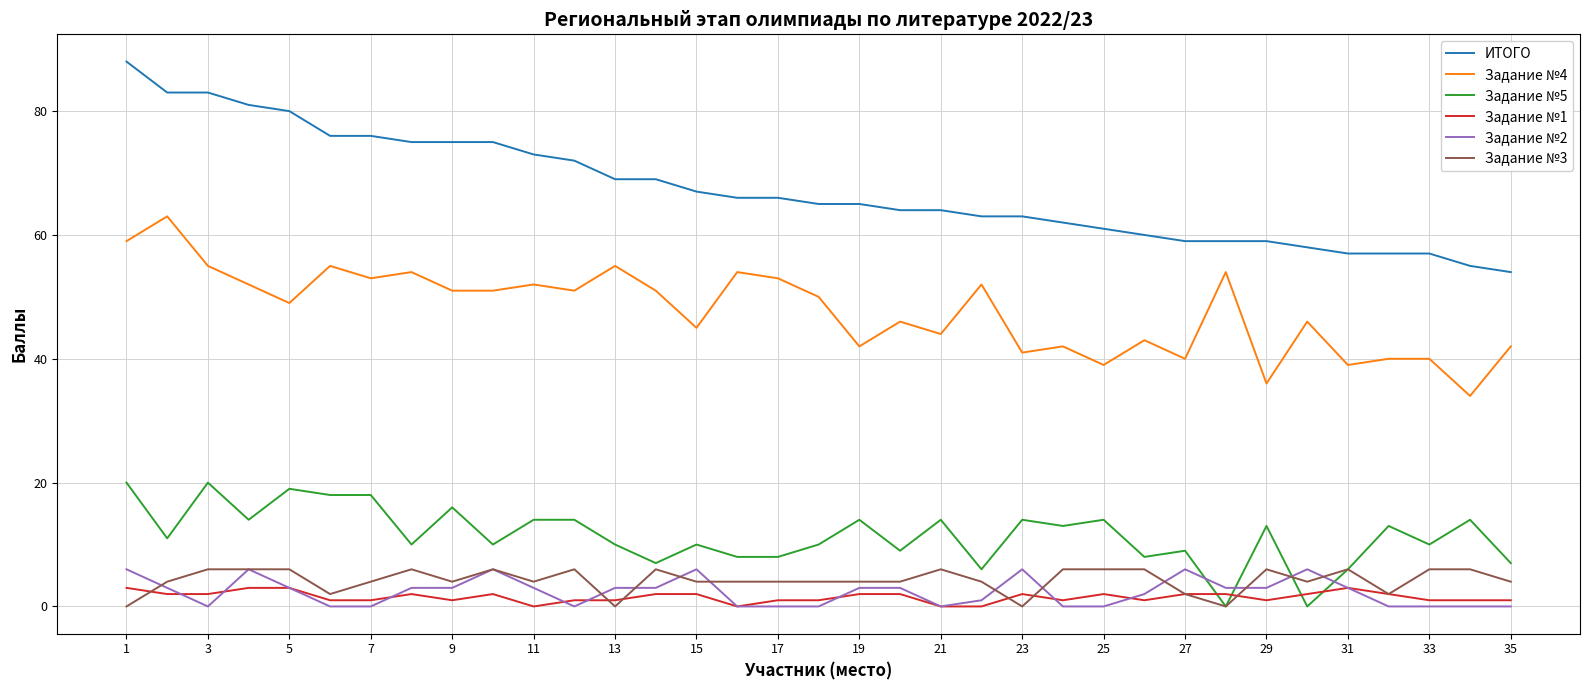

Which series ends up on top after the final intersection of Задание №3 and Задание №2?

Задание №3